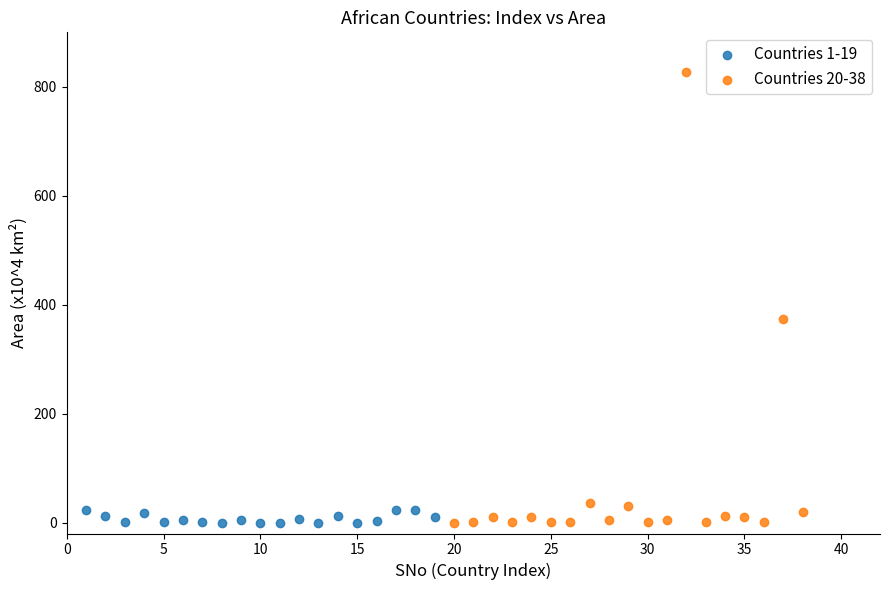

Which series reaches the maximum Y coordinate?

Countries 20-38